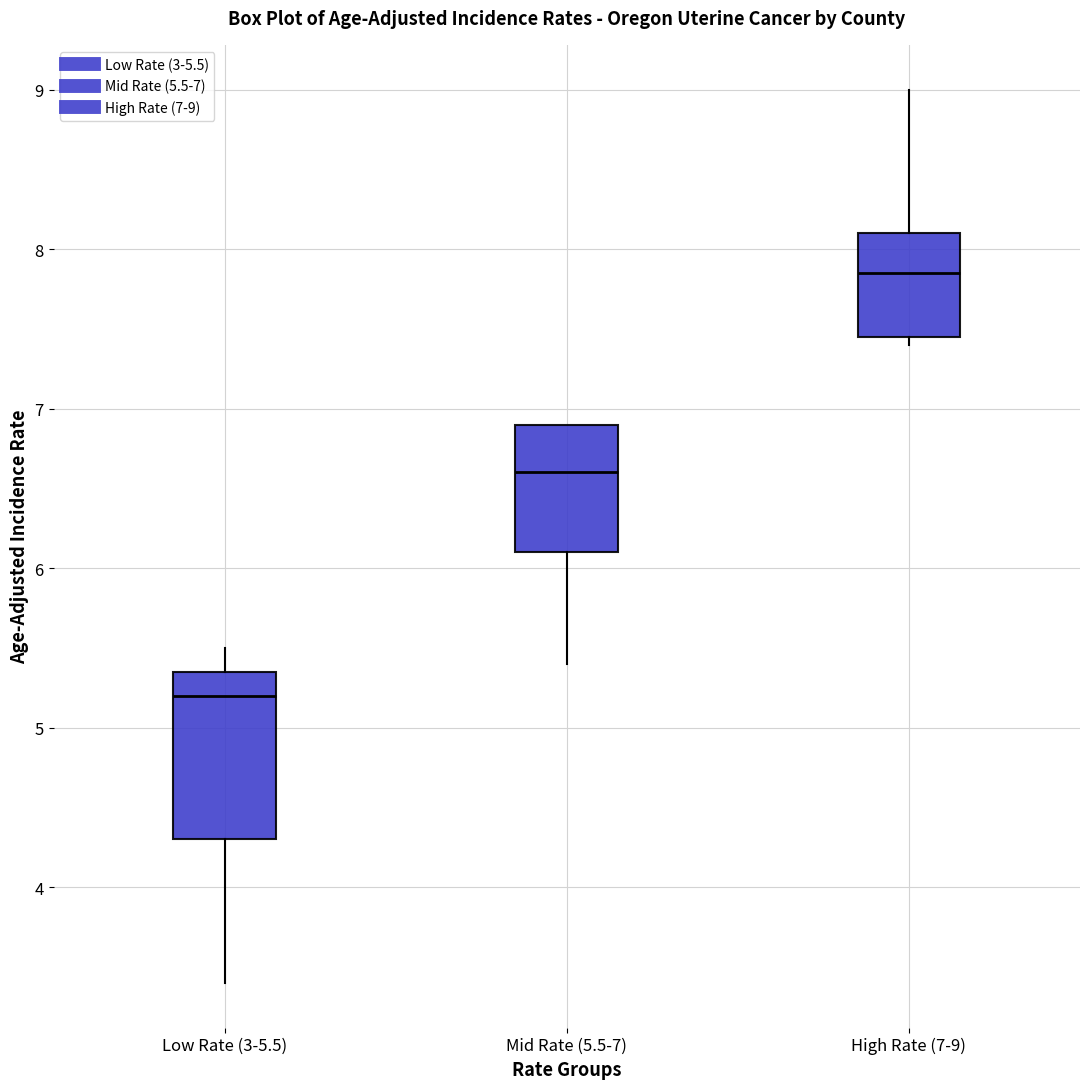

Where does the median line of the box for Mid Rate (5.5-7) sit on the y-axis? The values are not printed on the chart, so give them approximately, as read against the axis.

6.6